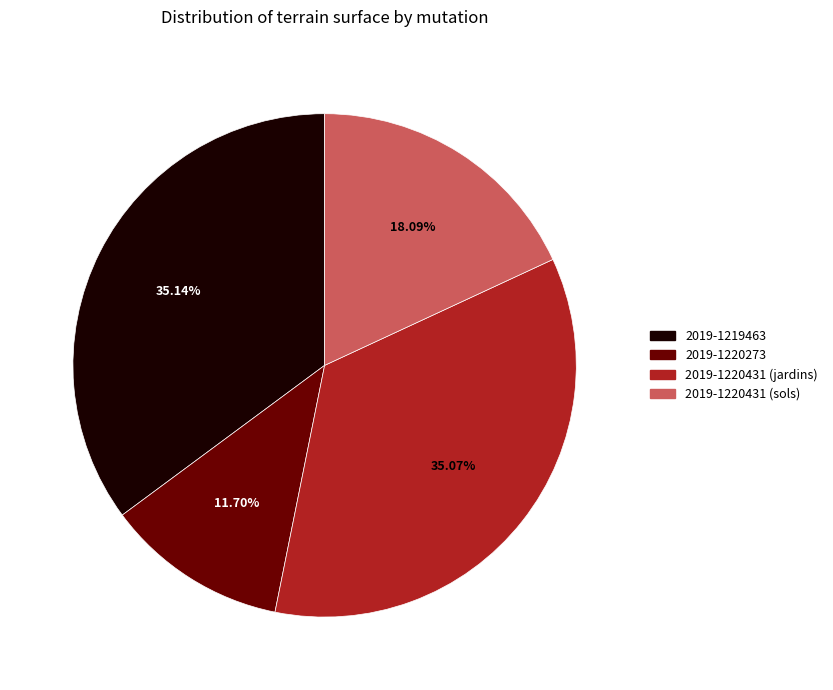

Count the number of slices in the pie.

4